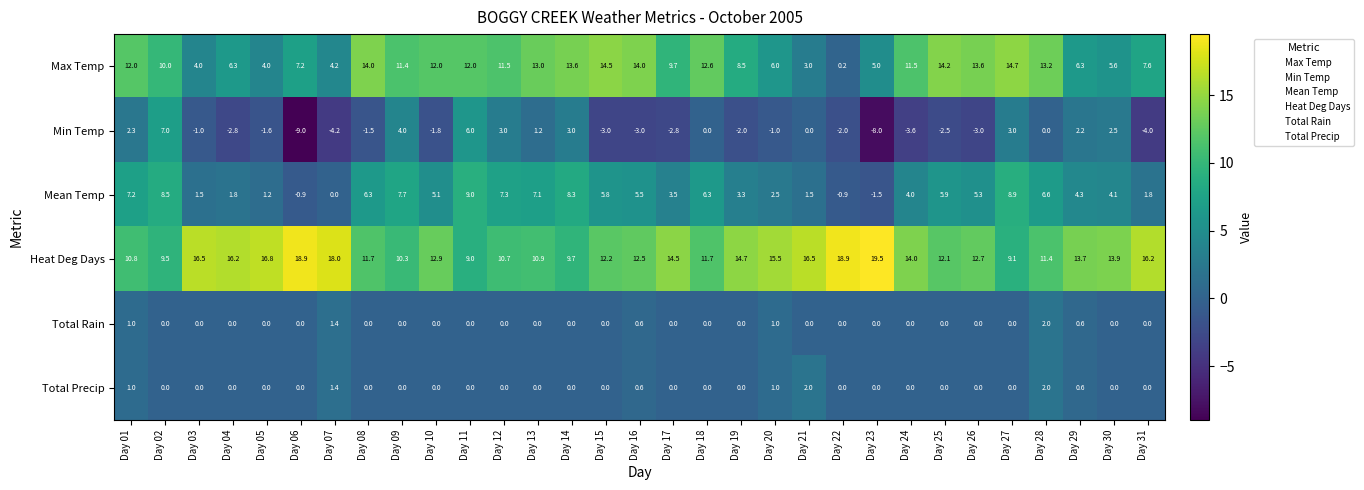

What is the total value across all series at Day 10?

28.2